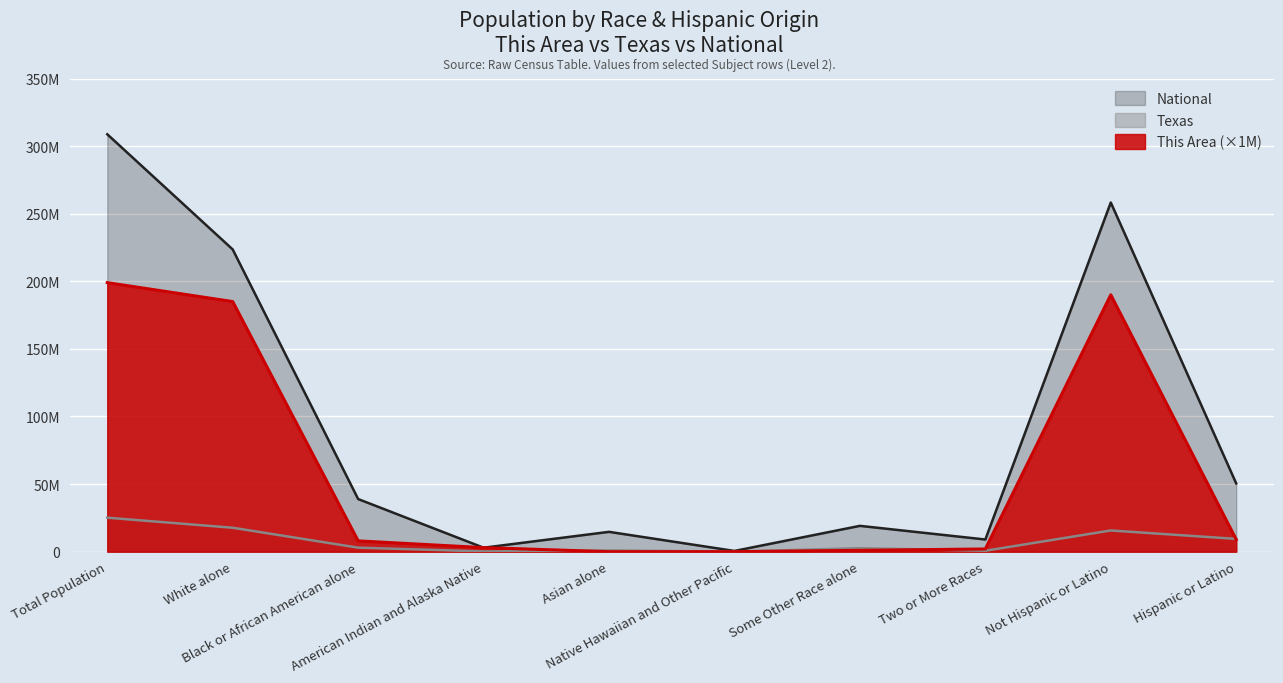

List the labels in order of This Area value, largest first.

Total Population, Not Hispanic or Latino, White alone, Hispanic or Latino, Black or African American alone, American Indian and Alaska Native, Two or More Races, Some Other Race alone, Asian alone, Native Hawaiian and Other Pacific